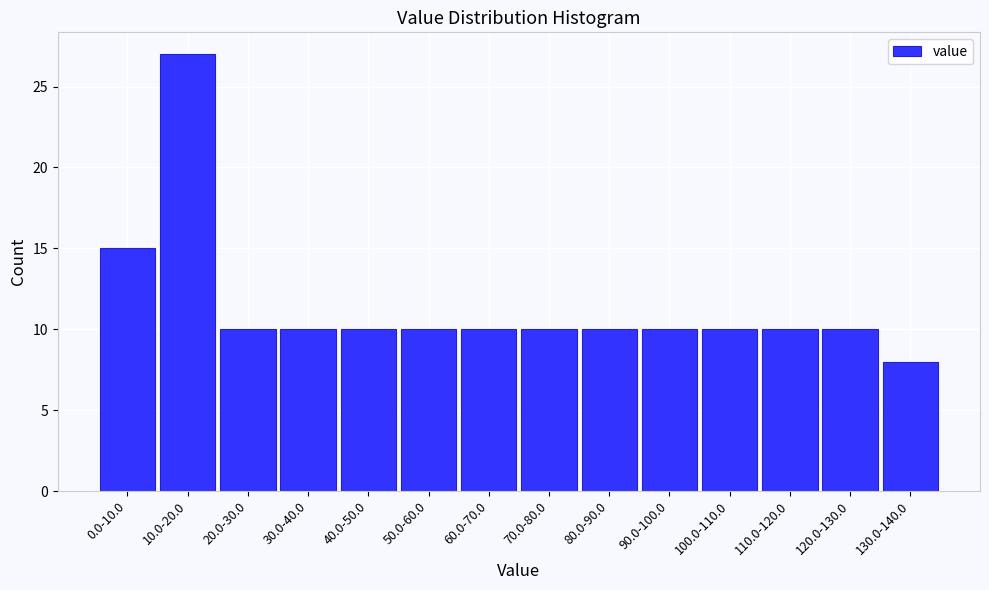

Reading right to left, list all the values displayed in this chart.

130.0-140.0=8	120.0-130.0=10	110.0-120.0=10	100.0-110.0=10	90.0-100.0=10	80.0-90.0=10	70.0-80.0=10	60.0-70.0=10	50.0-60.0=10	40.0-50.0=10	30.0-40.0=10	20.0-30.0=10	10.0-20.0=27	0.0-10.0=15